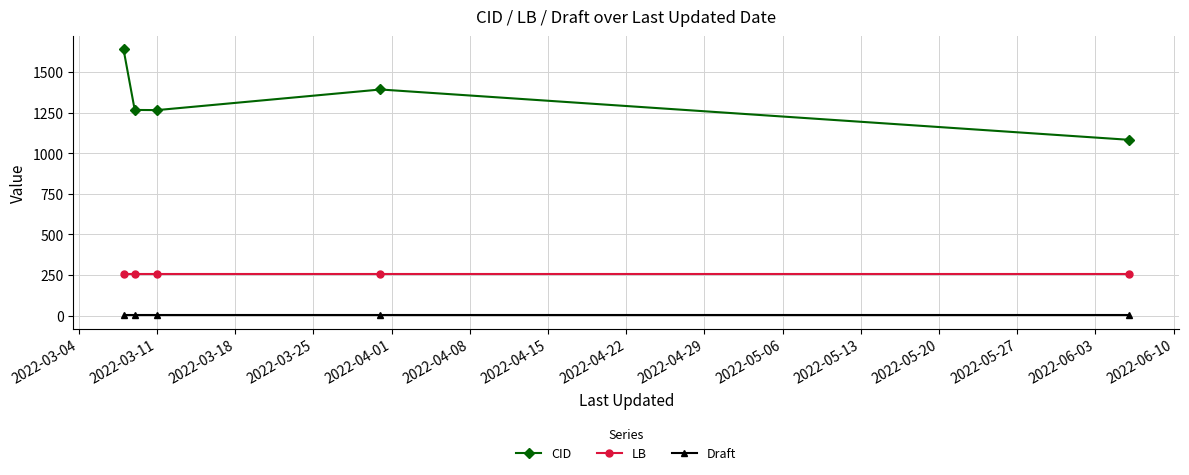

True or false: LB has more than 2 interior local peaks.

False